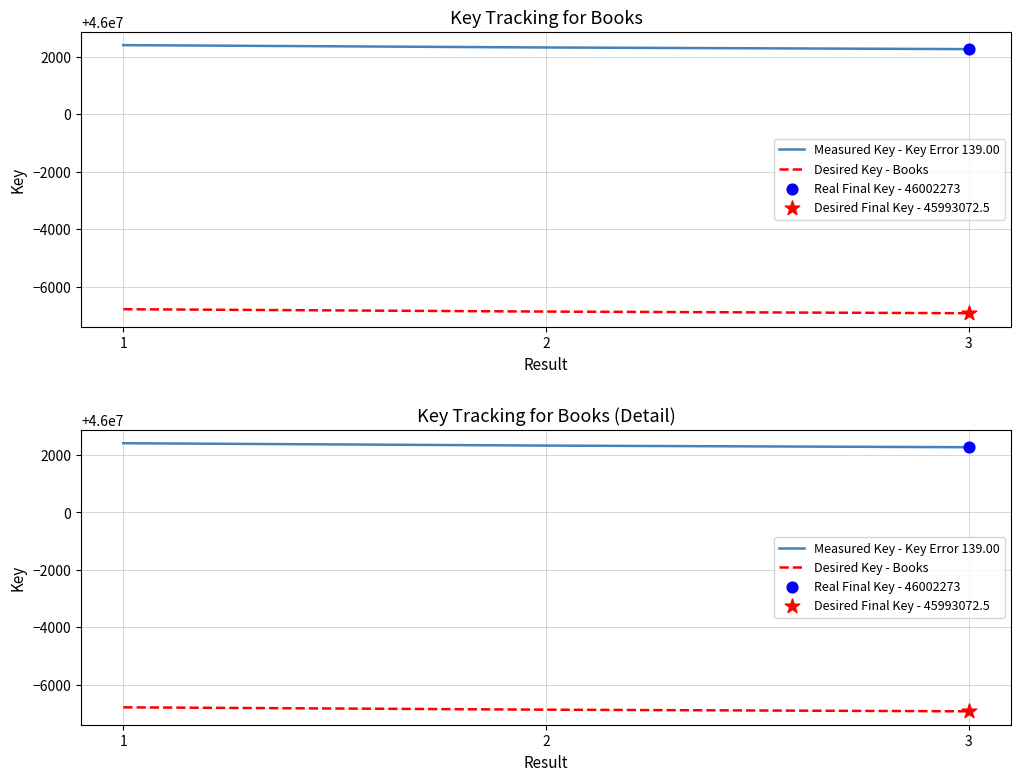

Which series contains the lowest Y value?

Desired Key - Books